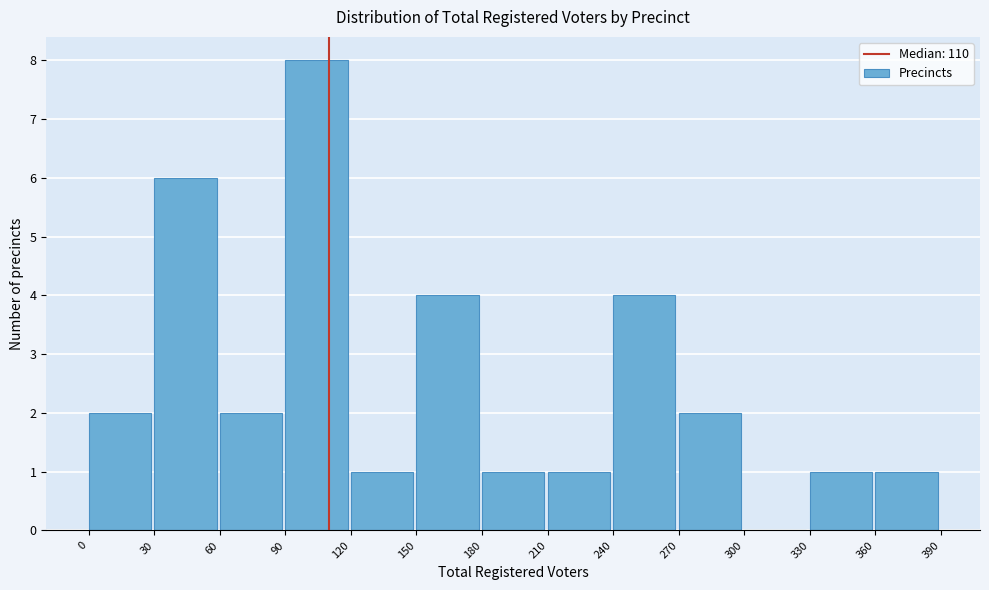

Reading left to right, list every bar in this chart as the range it spans on the x-axis followed by its height. The values are not printed on the chart, so give them approximately, as read against the axis.

0 to 30: 2
30 to 60: 6
60 to 90: 2
90 to 120: 8
120 to 150: 1
150 to 180: 4
180 to 210: 1
210 to 240: 1
240 to 270: 4
270 to 300: 2
300 to 330: 0
330 to 360: 1
360 to 390: 1